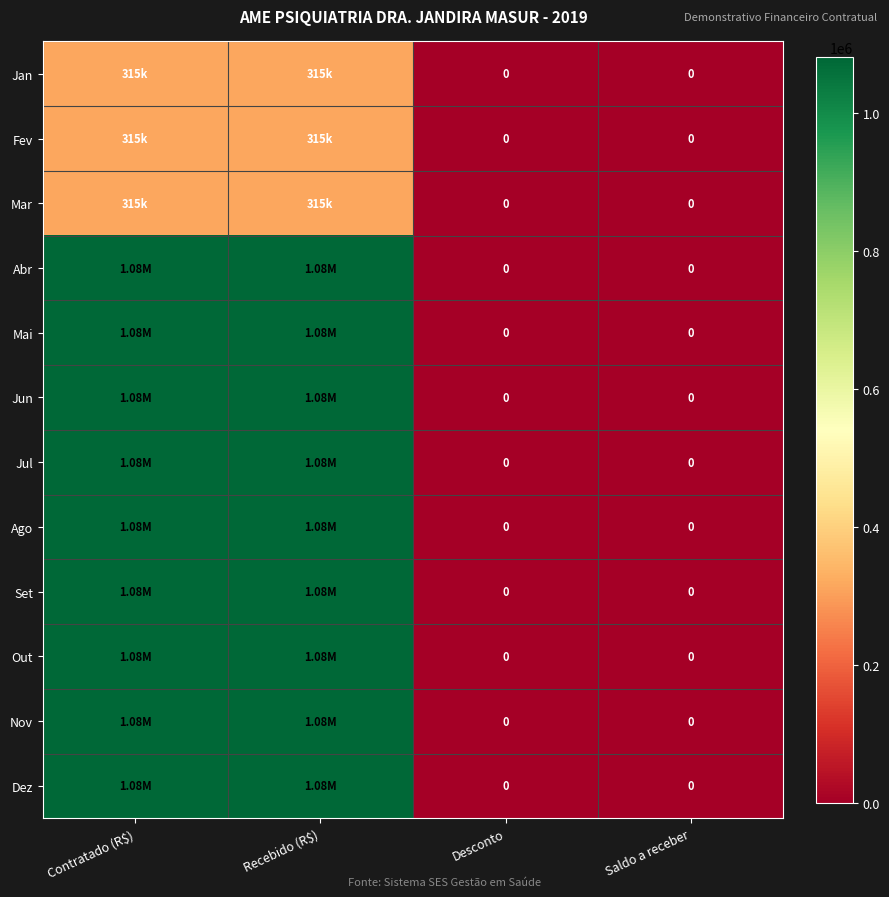

What is the maximum value shown in the chart?

1081027